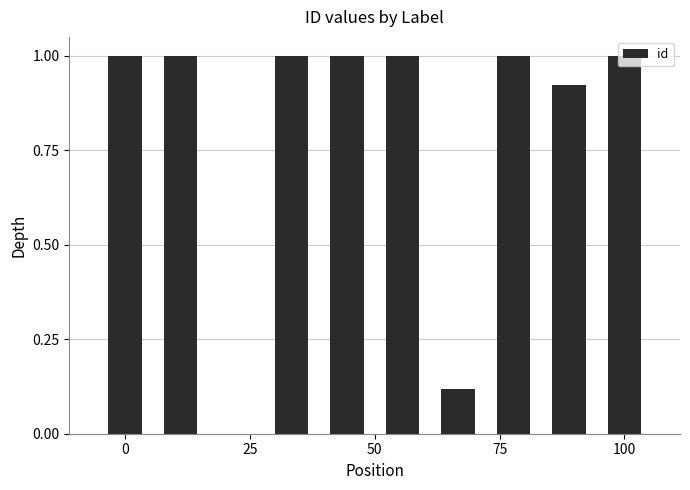

Are the bars horizontal?

No